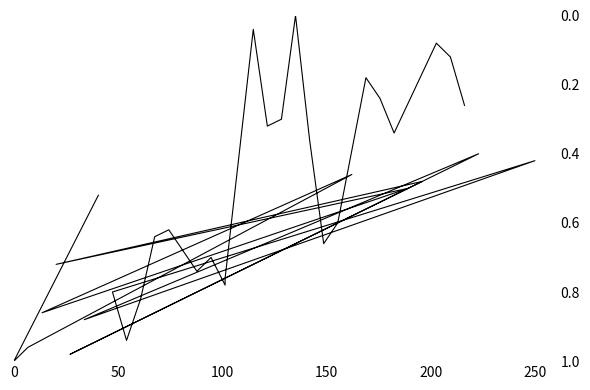

How many points are higher than both their immediate neighbors (excluding endpoints)?

11